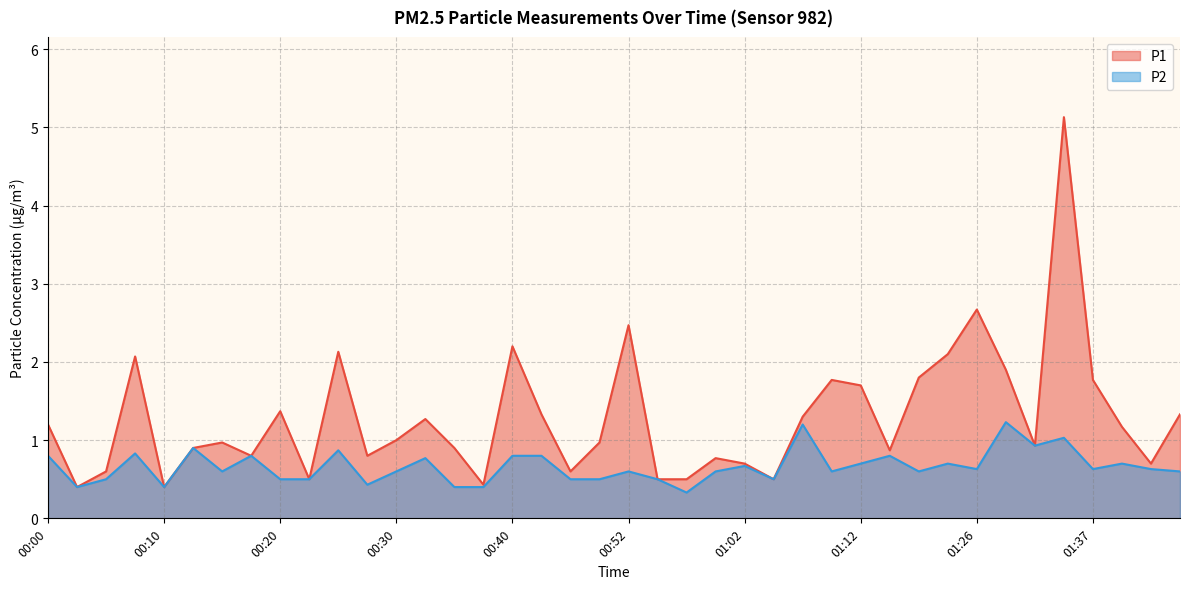

List the series in order of their overall mean, lowest first.

P2, P1